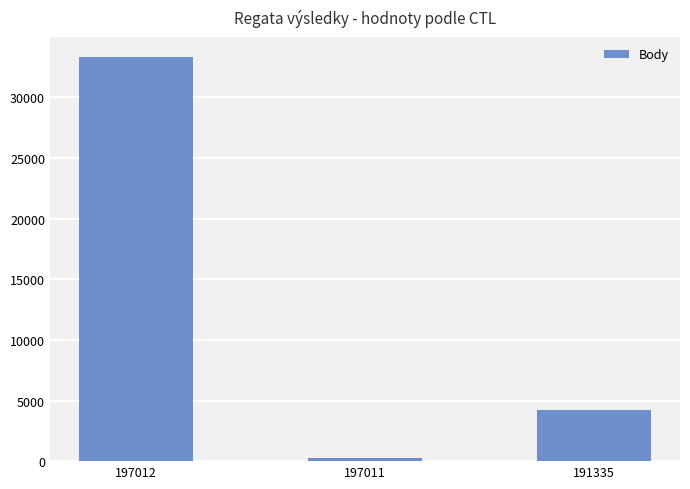

Count the values in the range 277 to 33297.

3